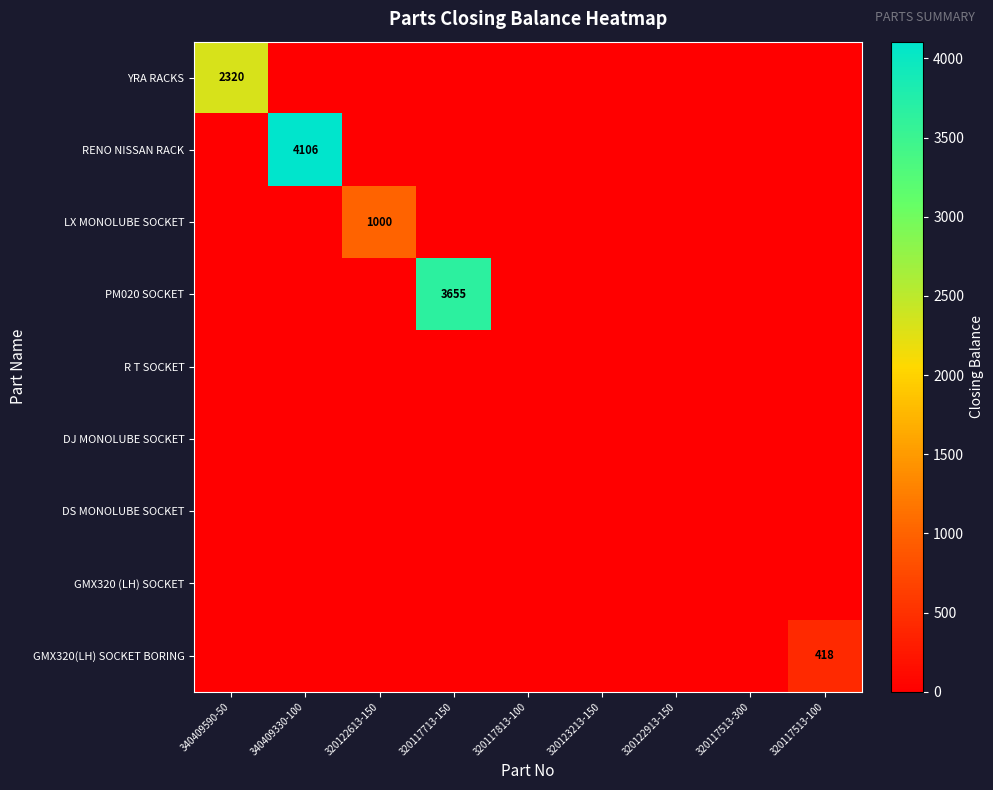

What is the greatest value displayed?

4106